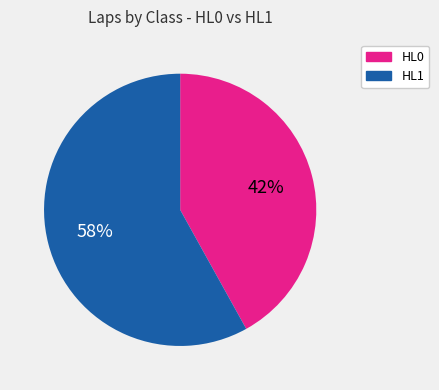

Is there a majority slice in this chart?

Yes